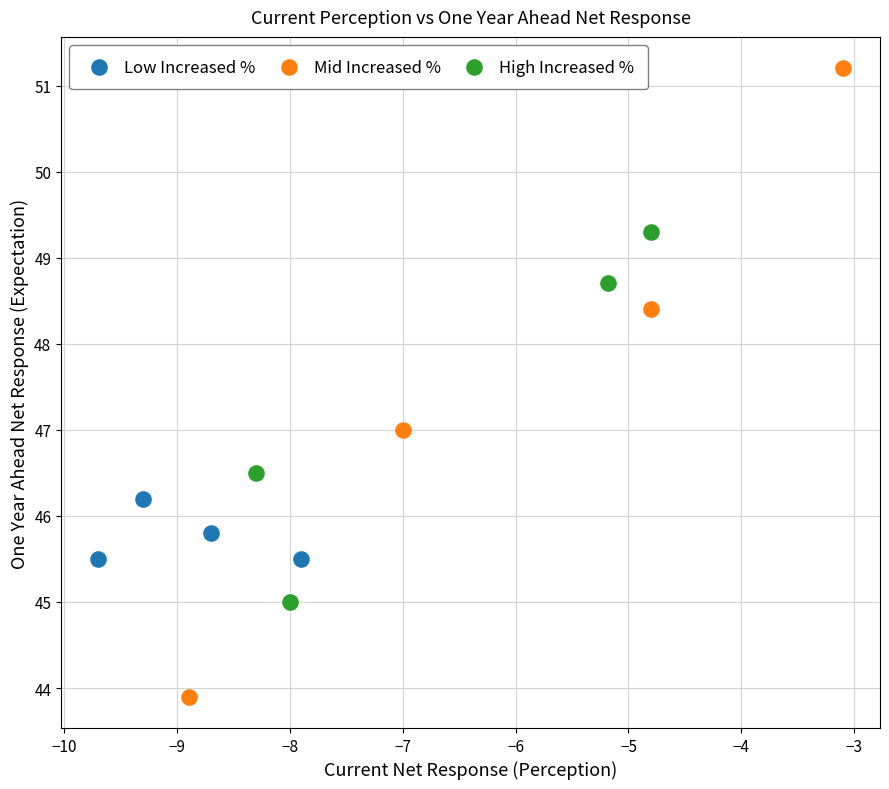

Which series contains the highest Y value?

Mid Increased %